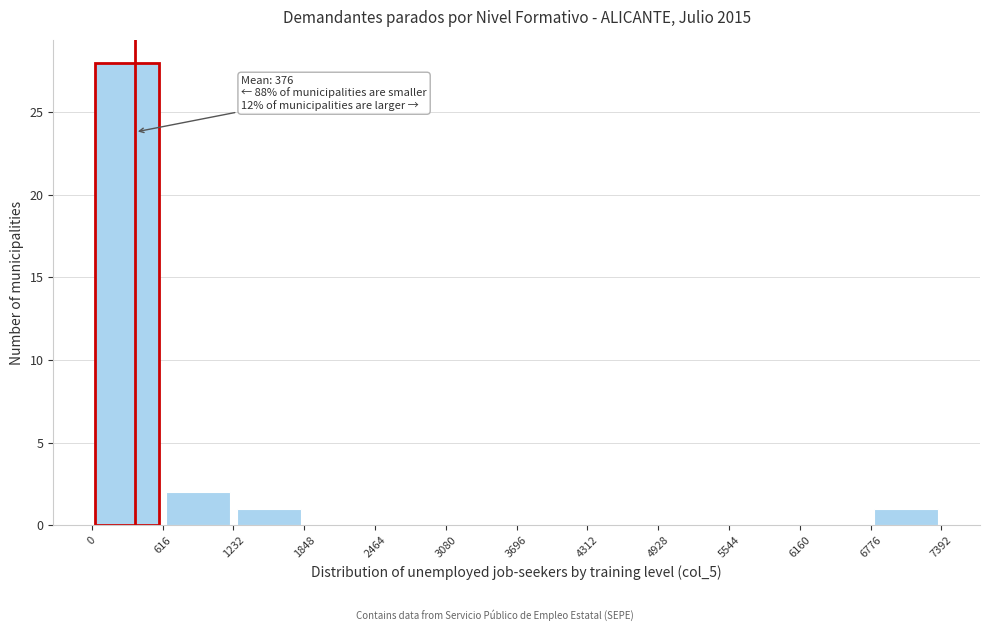

Which range on the x-axis has the tallest bar?

0 to 616